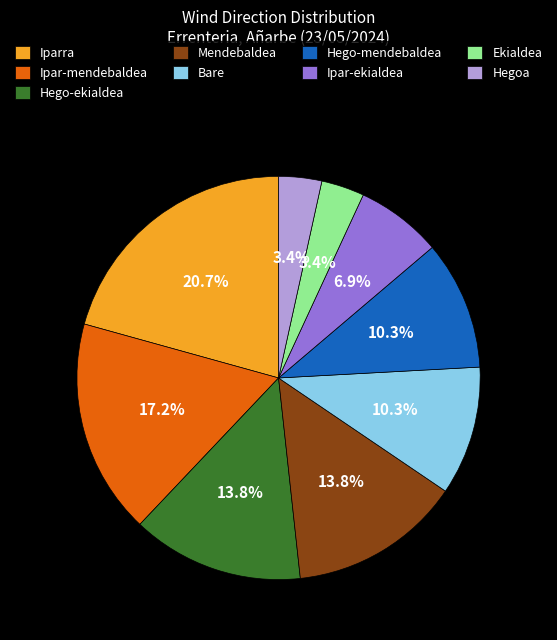

Which slice is the largest?

Iparra